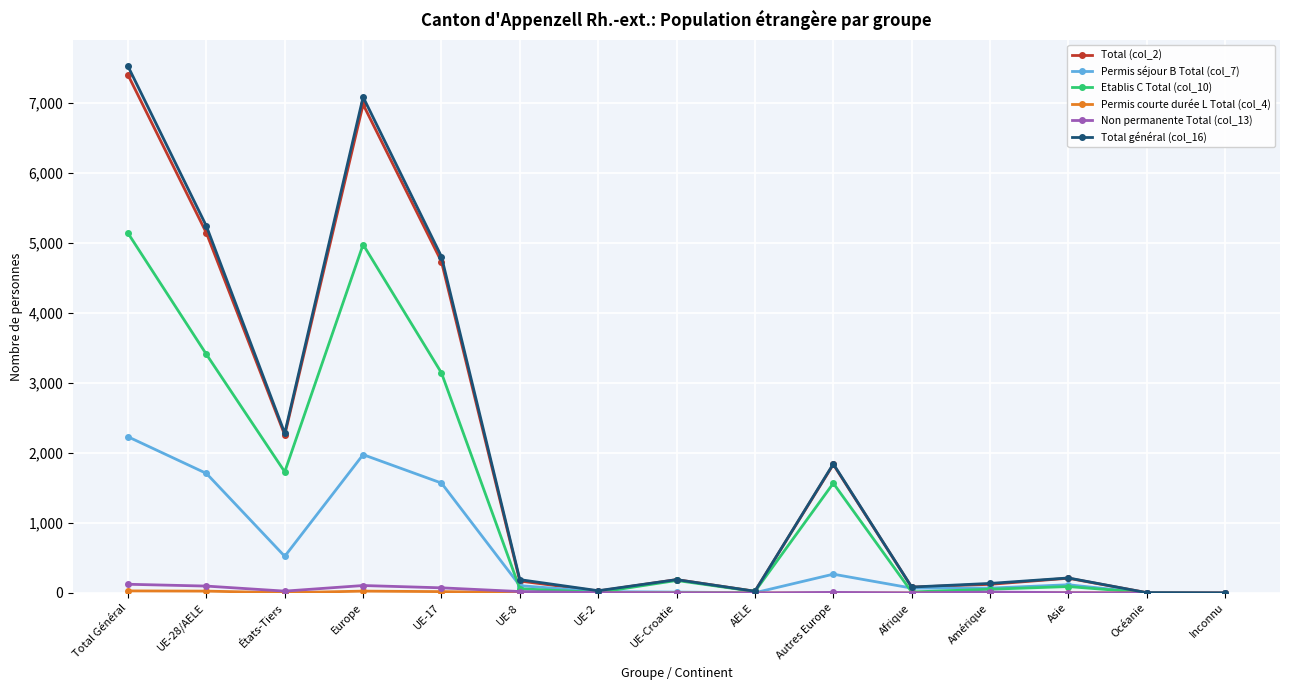

Where does the Etablis C Total (col_10) series first go above 91?

Total Général